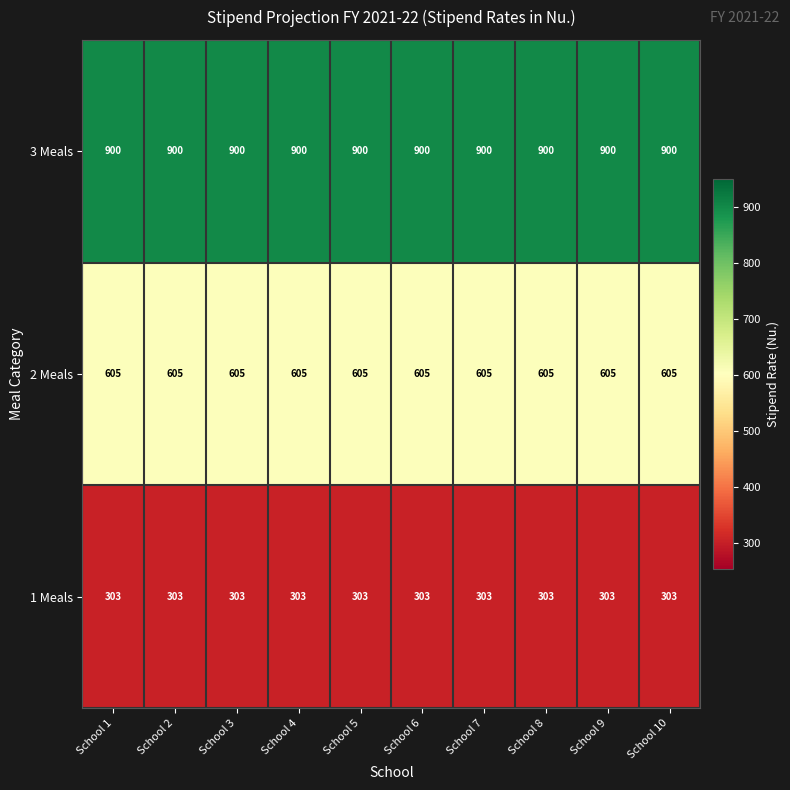

True or false: 3 Meals has a value of 257 at School 5.

False